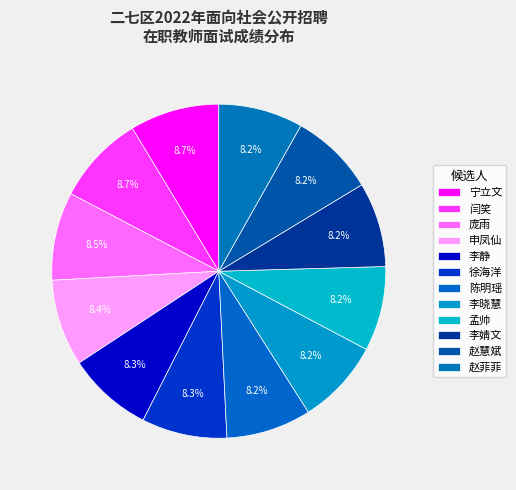

How much of the chart is everything except 闫笑?

91.3%